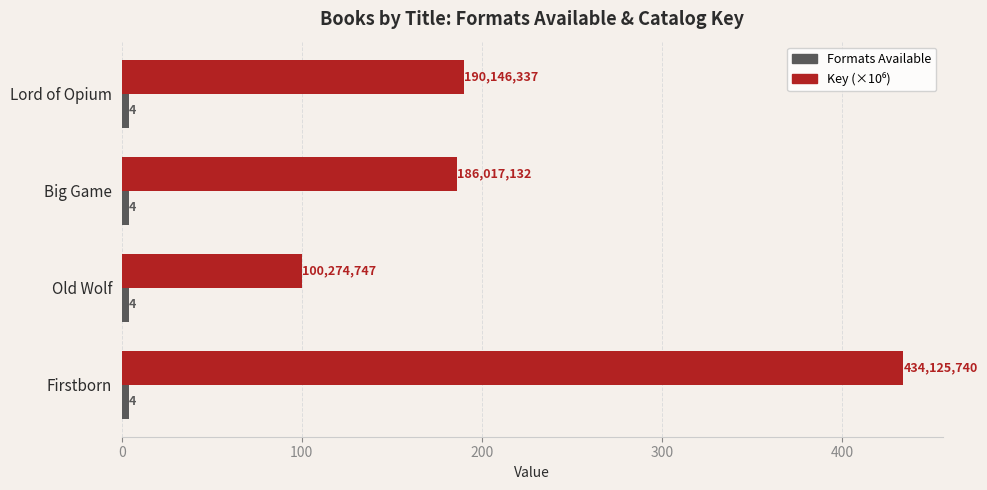

At which category is the sum across all series the highest?

Firstborn